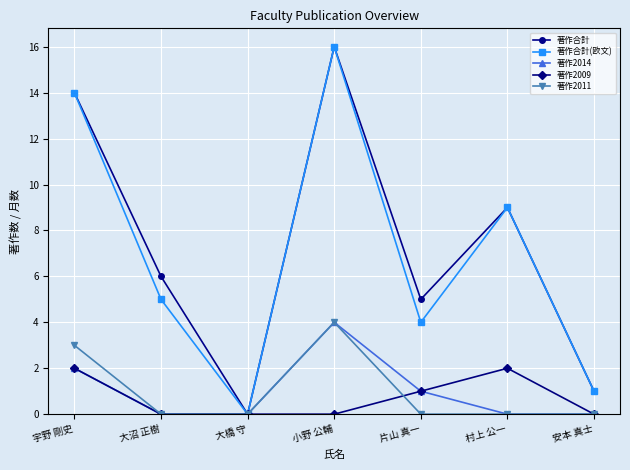

What are all the series names shown in the legend?

著作合計, 著作合計(欧文), 著作2014, 著作2009, 著作2011